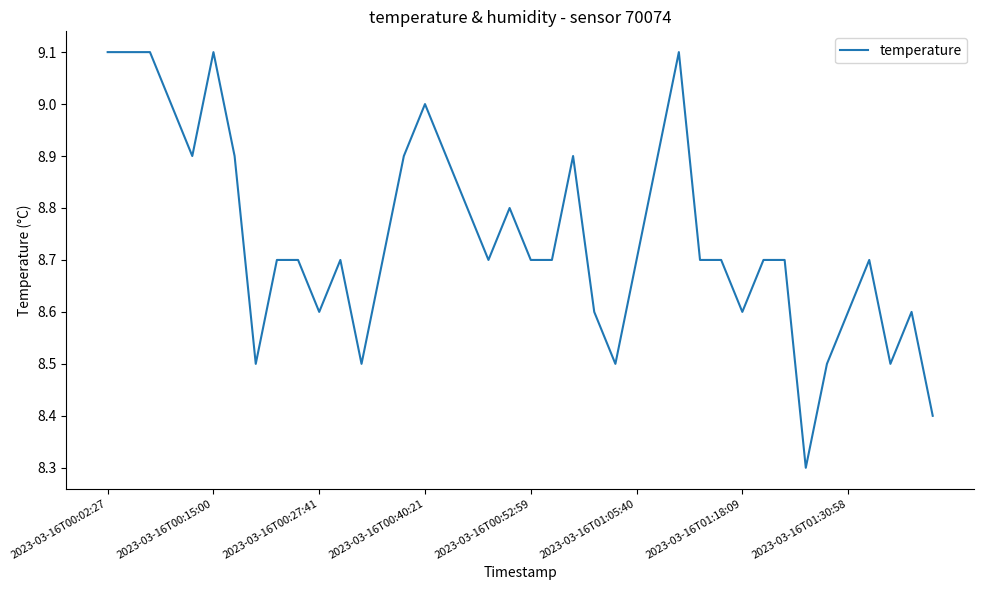

Does the chart have visible grid lines?

No